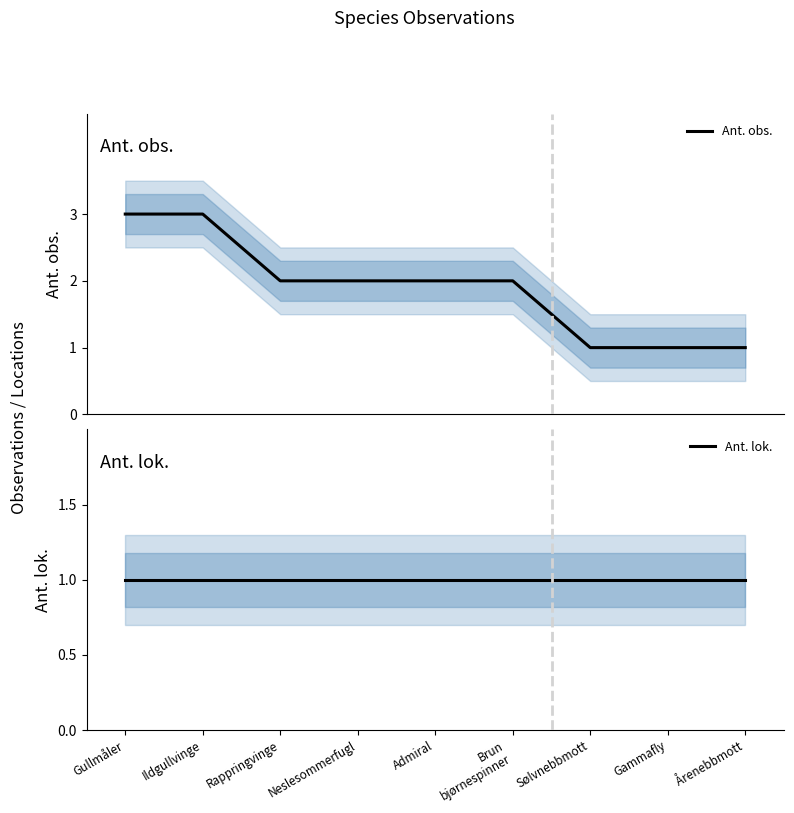

Where is Ant. obs. nearest to the value 2?

Rappringvinge